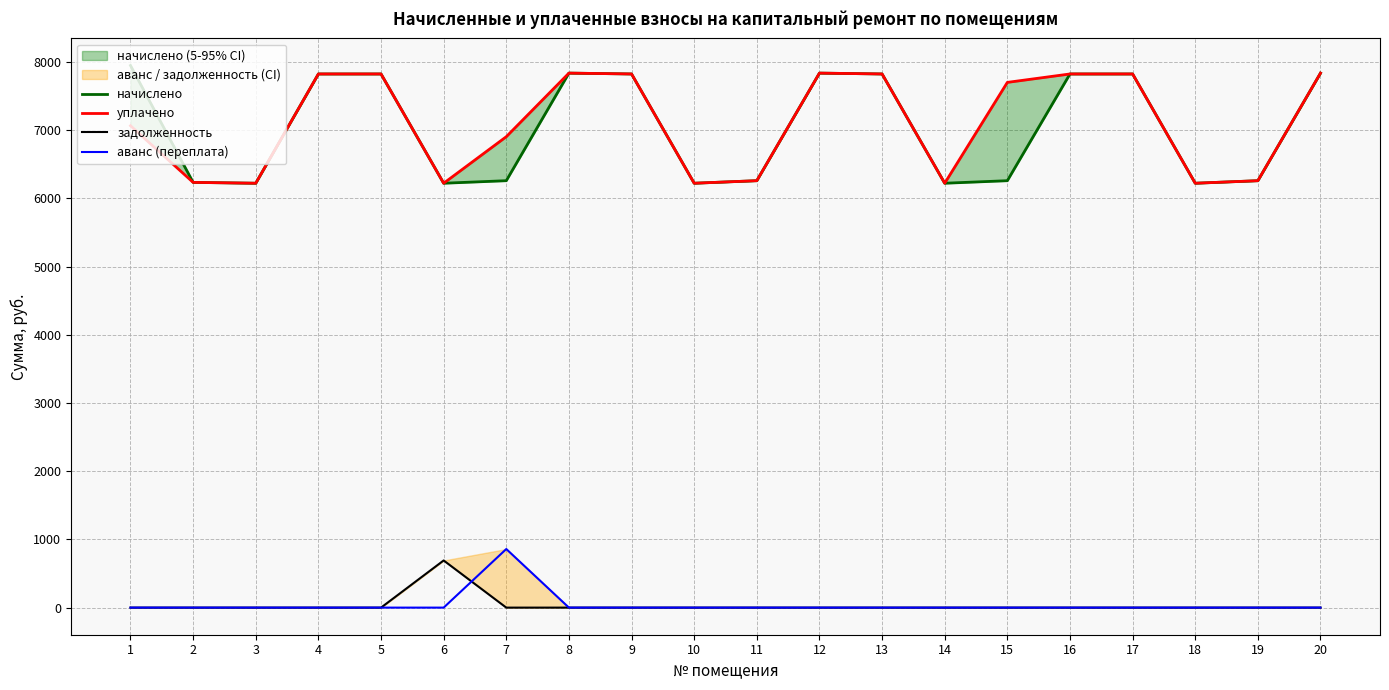

How many data points in уплачено are less than 7701?

10